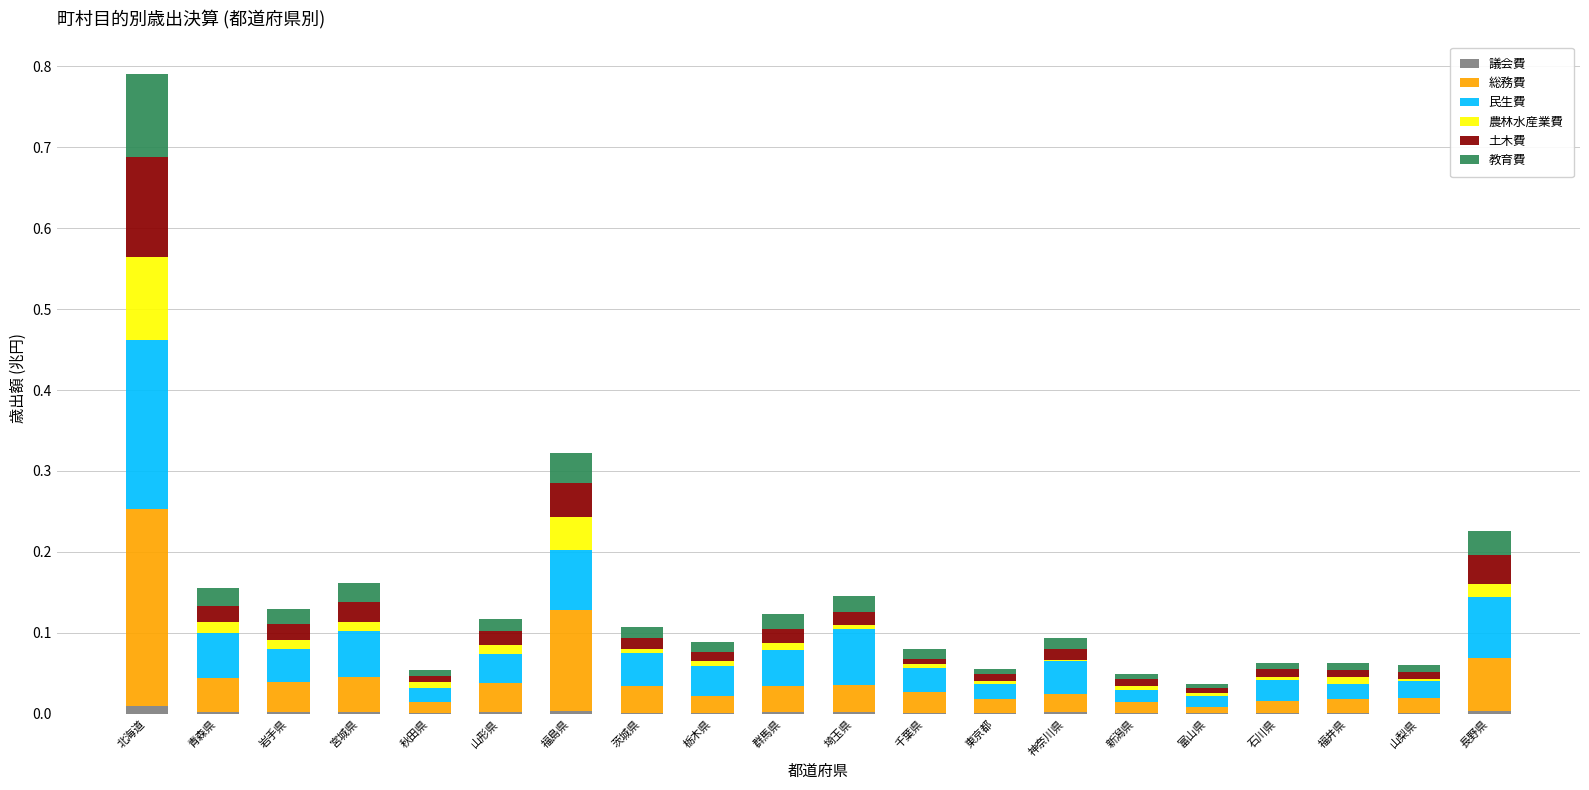

At which category is the sum across all series the highest?

北海道